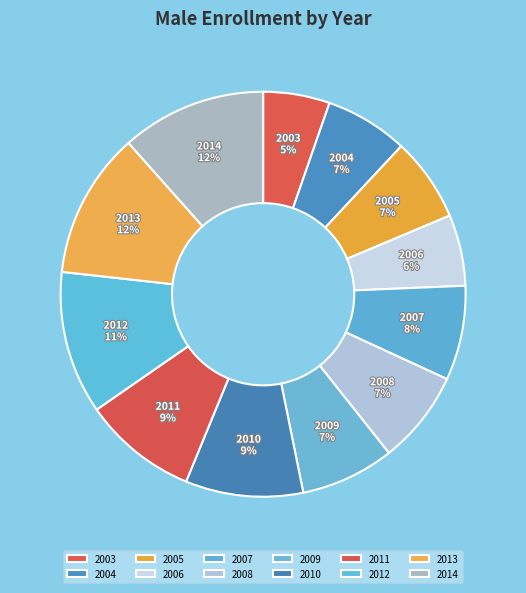

Between 2007 and 2006, which is larger?

2007